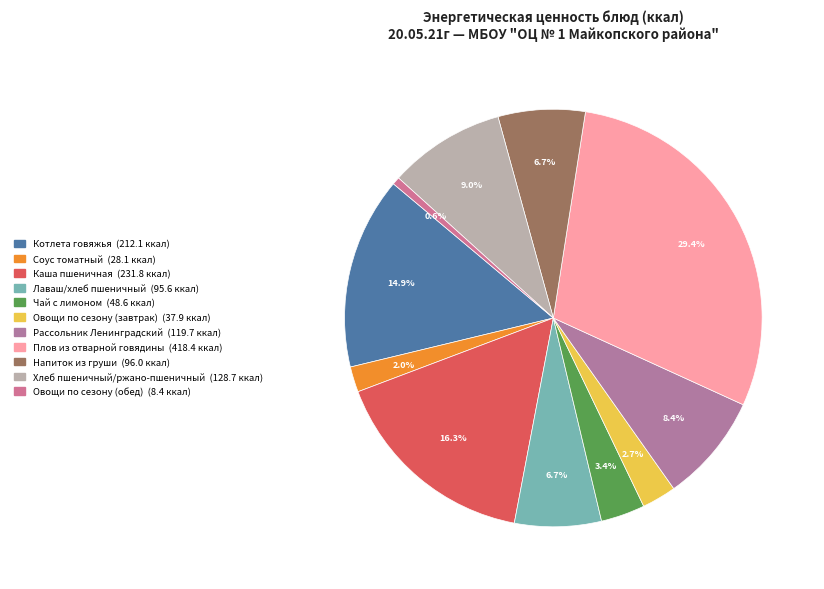

What is the change in value from Плов из отварной говядины to Хлеб пшеничный/ржано-пшеничный?

-289.7